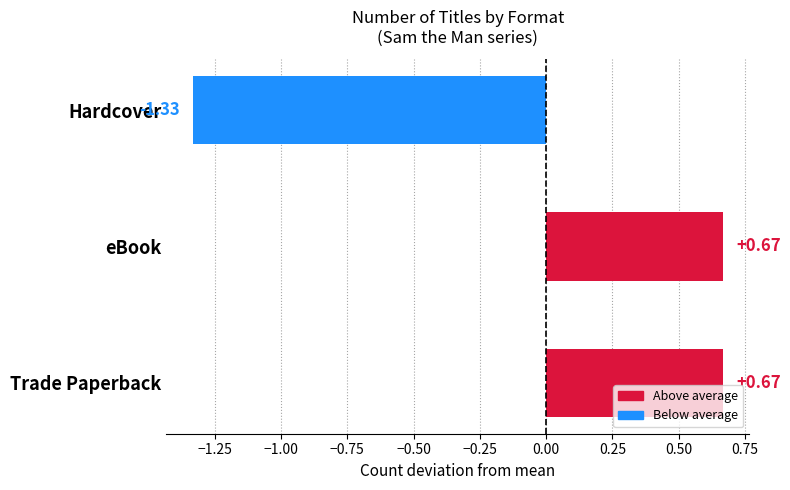

Which has a higher value, Trade Paperback or Hardcover?

Trade Paperback